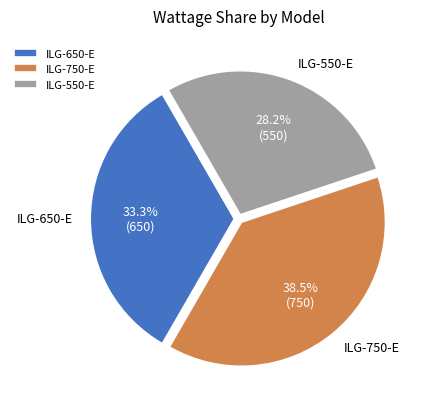

Between ILG-550-E and ILG-650-E, which is larger?

ILG-650-E